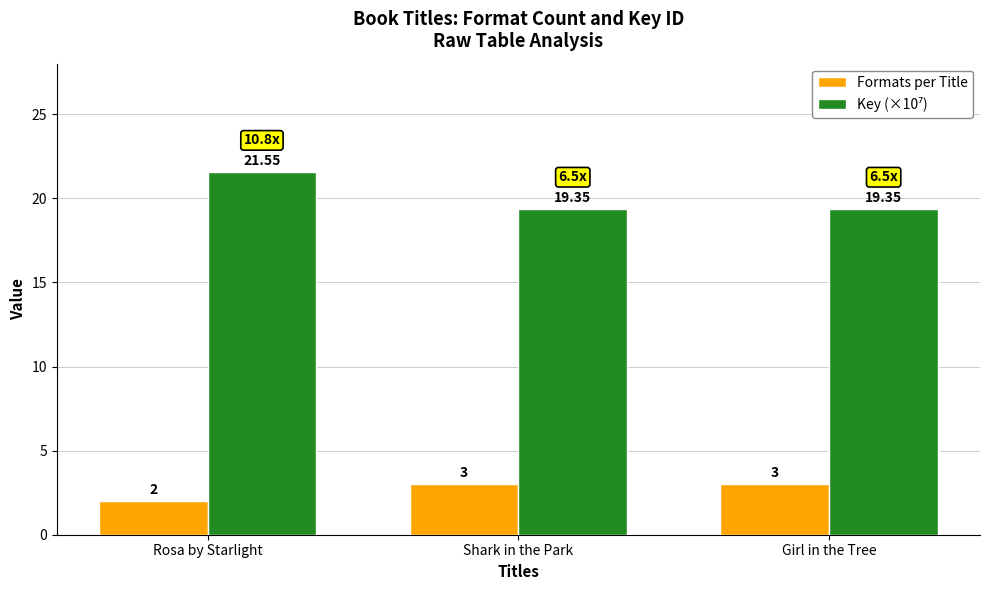

How many bars are there in each group?

2